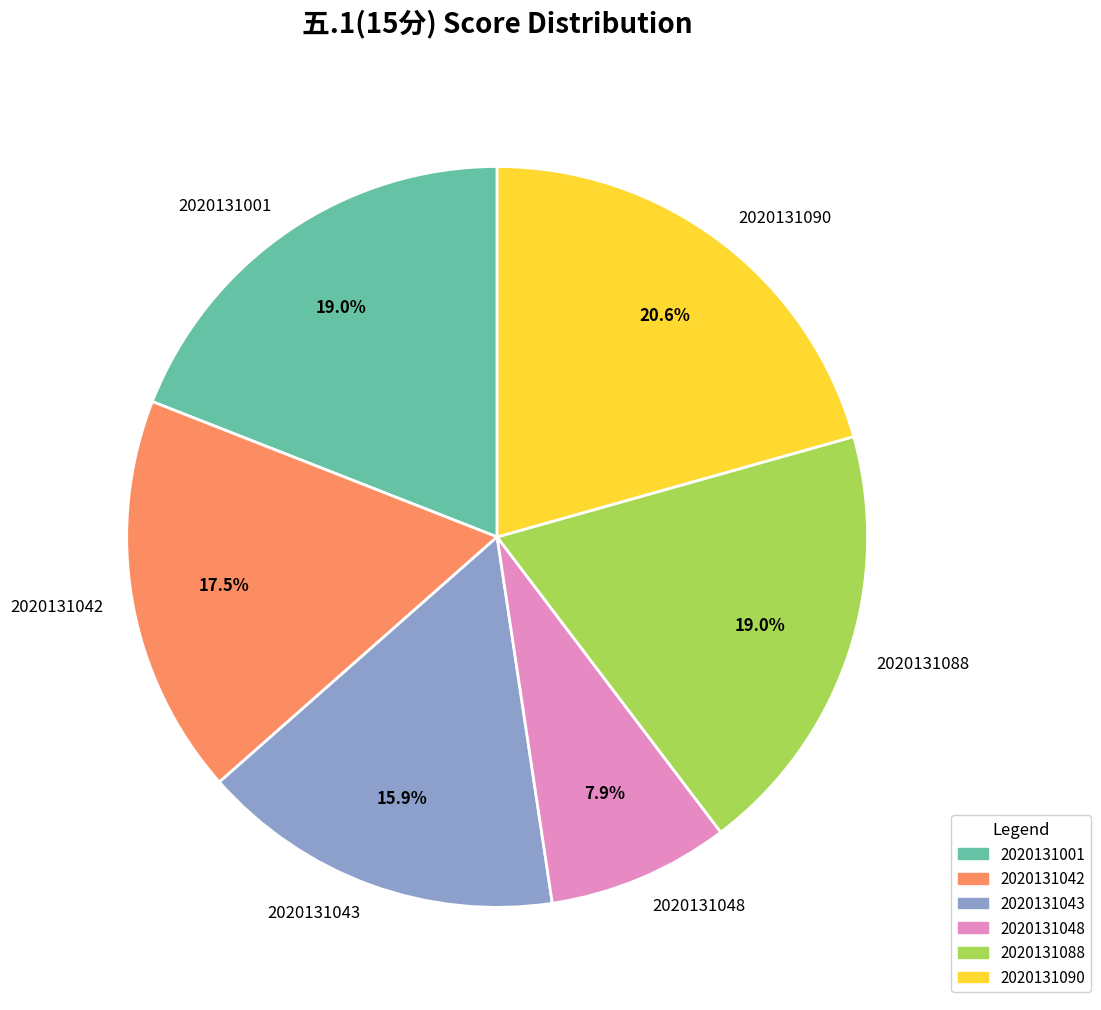

Do 2020131088 and 2020131043 together represent more than half of the pie?

No